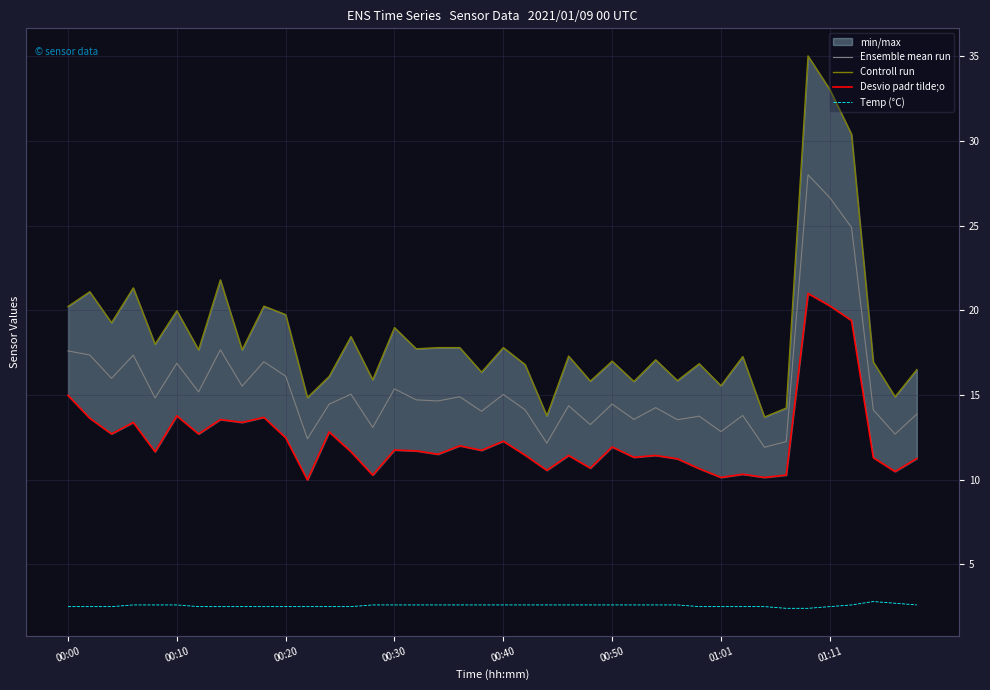

What is the value of the Temp (°C) point at the 11th from the left?

2.5